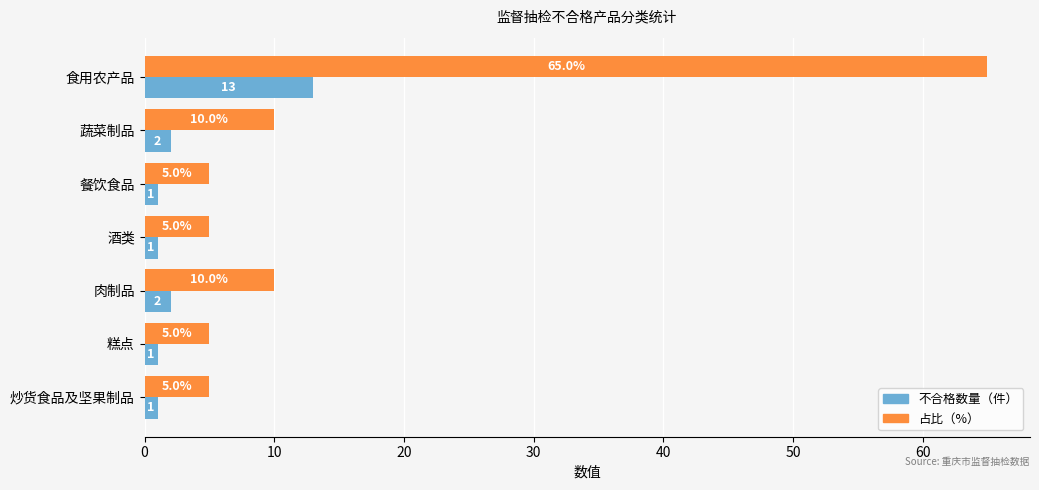

At which label does 不合格数量（件） reach its peak?

食用农产品